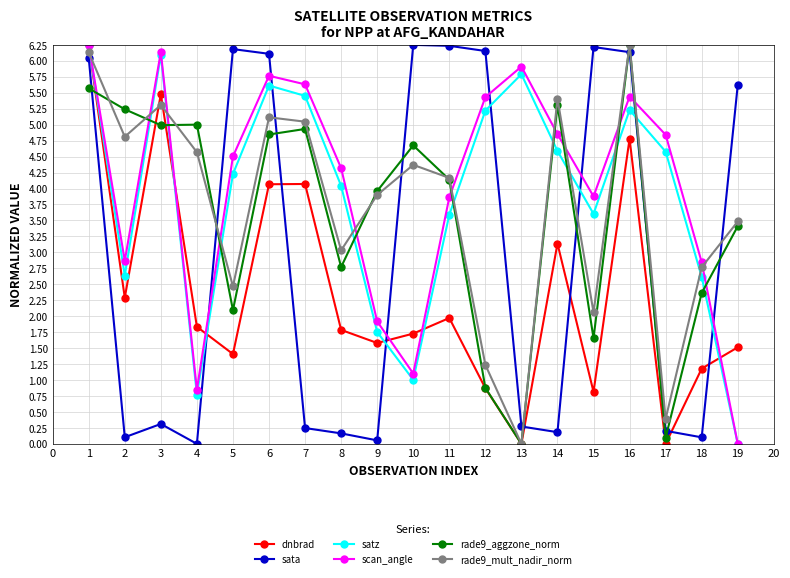

True or false: dnbrad has more than 2 points higher than both neighbors.

True